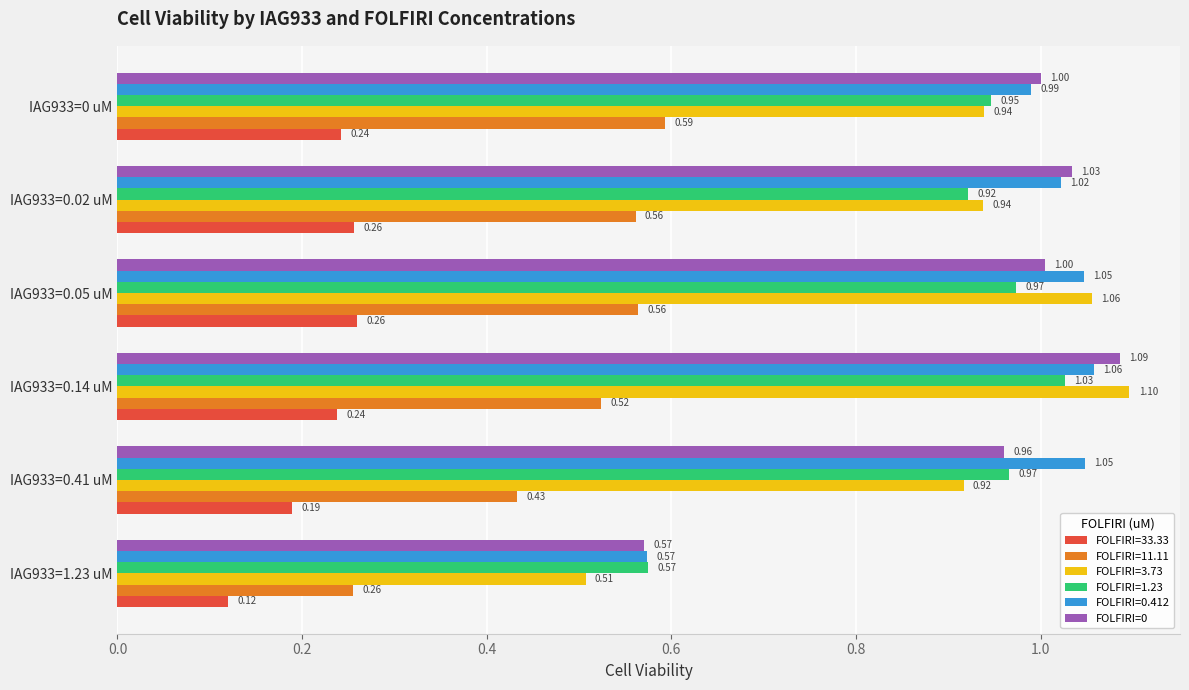

Between IAG933=1.23 uM and IAG933=0.02 uM, which series saw the biggest shift?

FOLFIRI=0